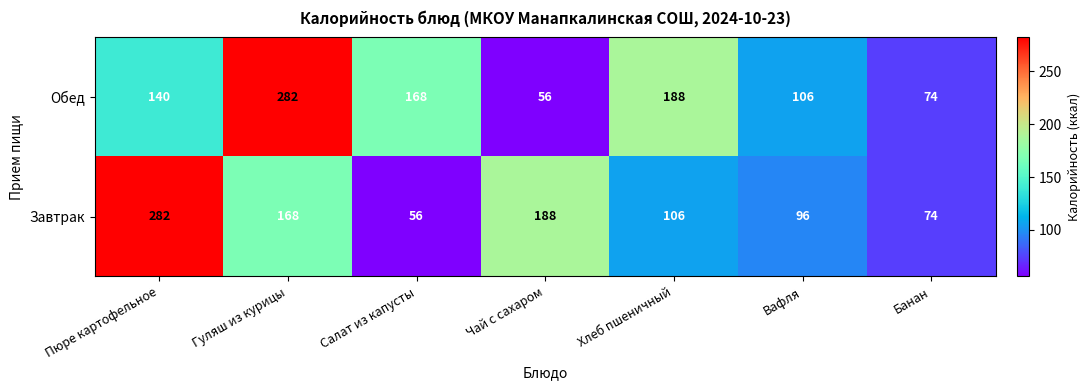

What is the average value of the Обед series?

145